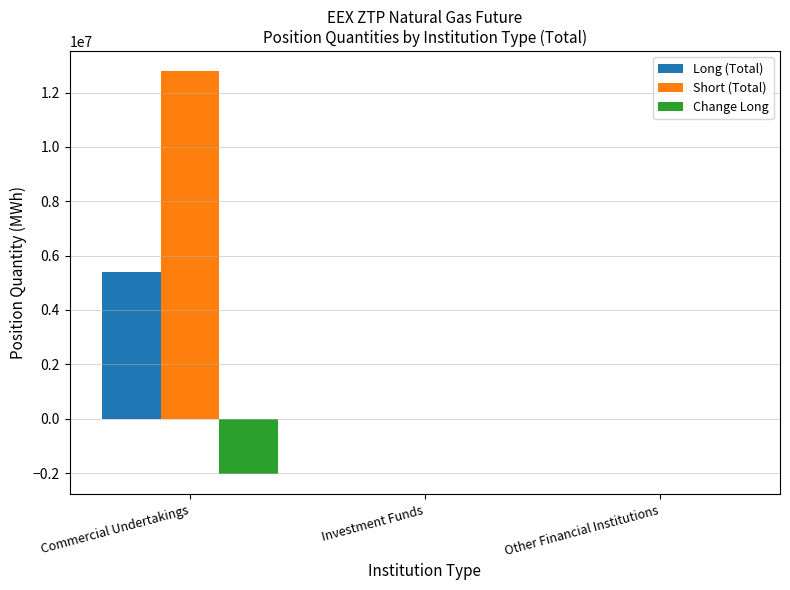

Is it true that Change Long equals -662723 at Commercial Undertakings?

False